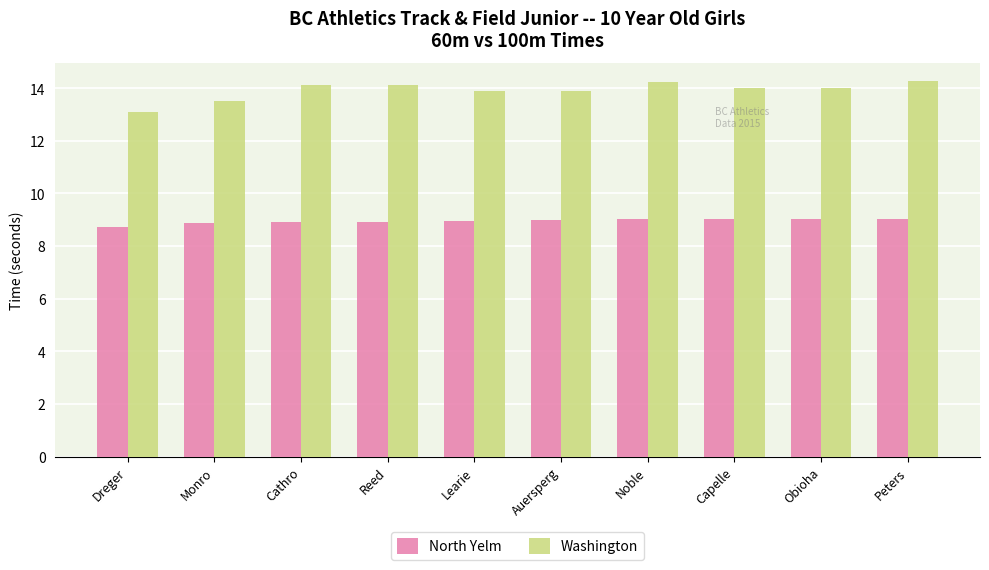

How many groups of bars are there?

10